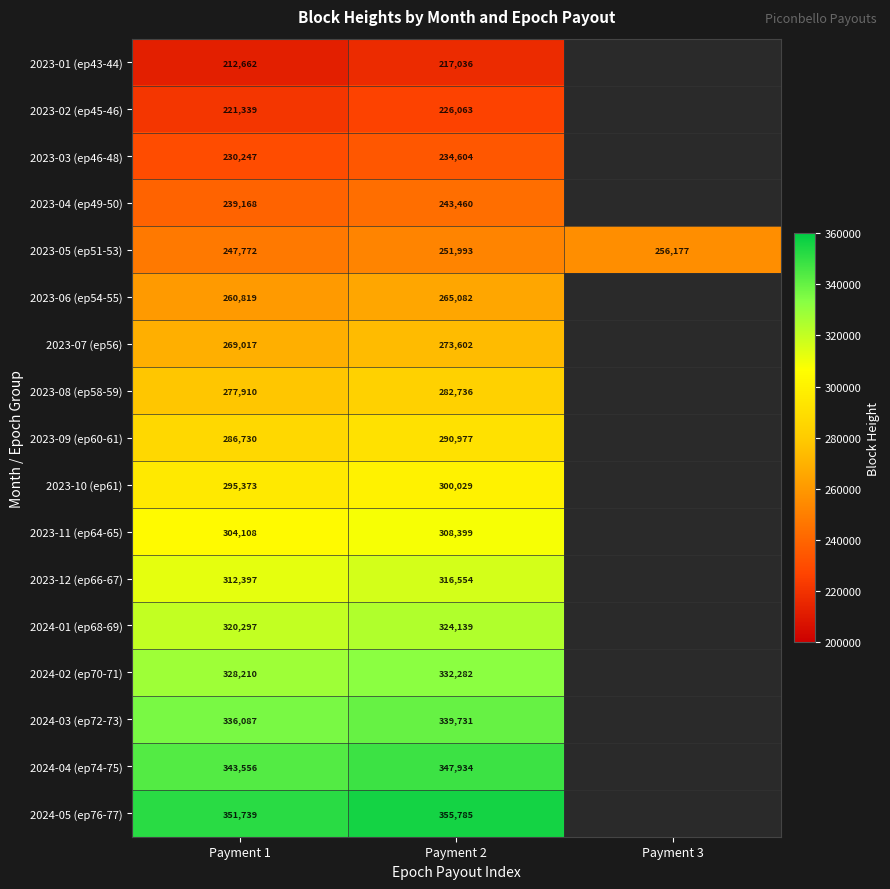

At Payment 2, list the series in order from largest to smallest.

2024-05 (ep76-77), 2024-04 (ep74-75), 2024-03 (ep72-73), 2024-02 (ep70-71), 2024-01 (ep68-69), 2023-12 (ep66-67), 2023-11 (ep64-65), 2023-10 (ep61), 2023-09 (ep60-61), 2023-08 (ep58-59), 2023-07 (ep56), 2023-06 (ep54-55), 2023-05 (ep51-53), 2023-04 (ep49-50), 2023-03 (ep46-48), 2023-02 (ep45-46), 2023-01 (ep43-44)